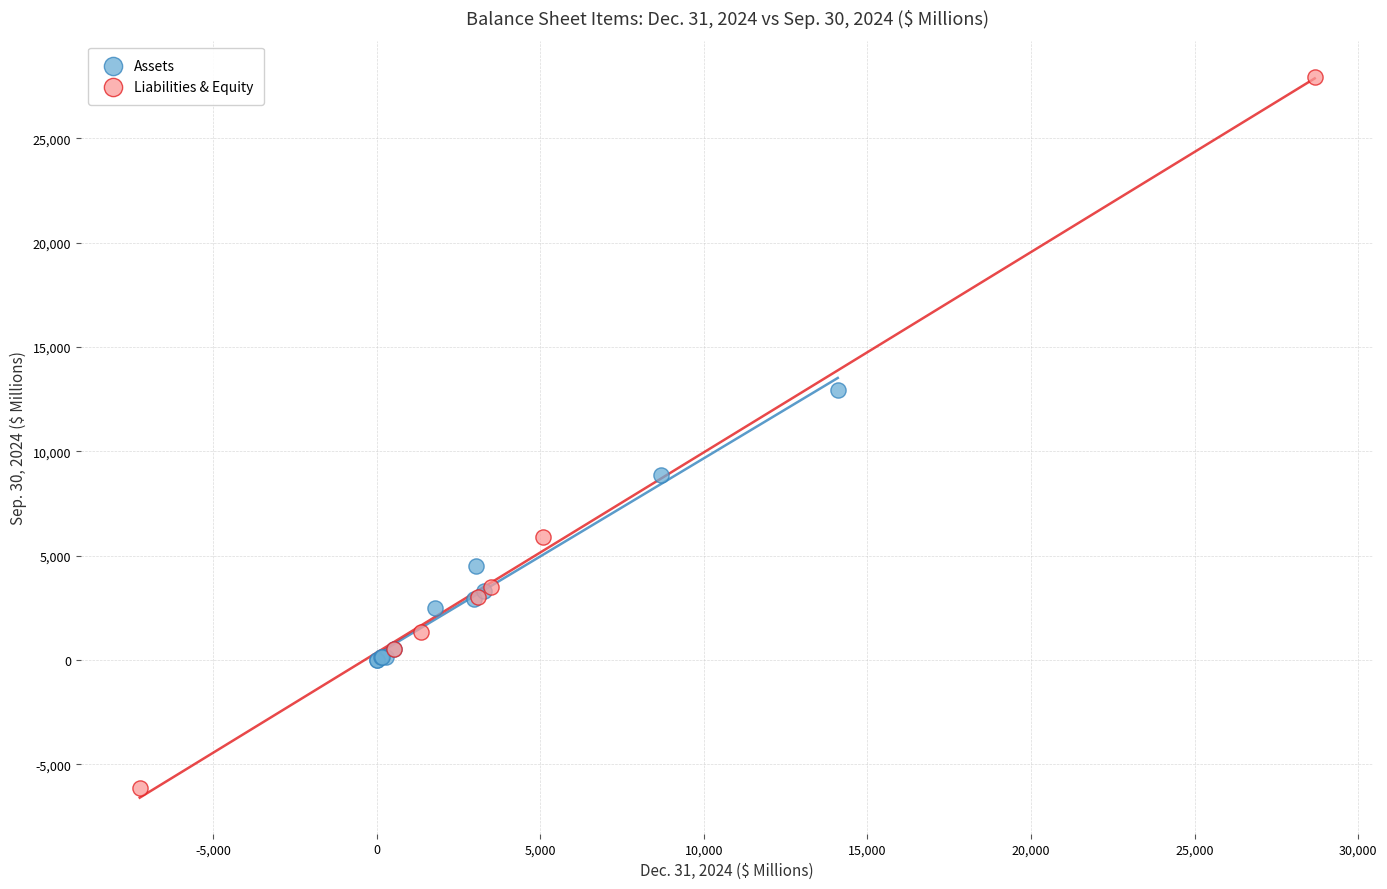

Which series has the largest Y range (max minus min)?

Liabilities & Equity